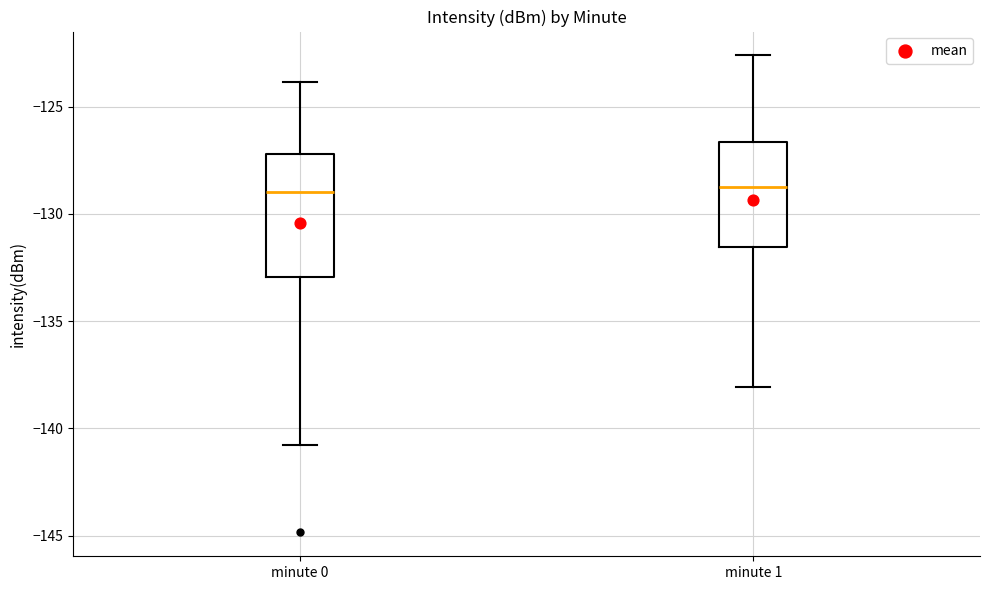

Where does the lower whisker of the box for minute 1 end on the y-axis? The values are not printed on the chart, so give them approximately, as read against the axis.

-138.0